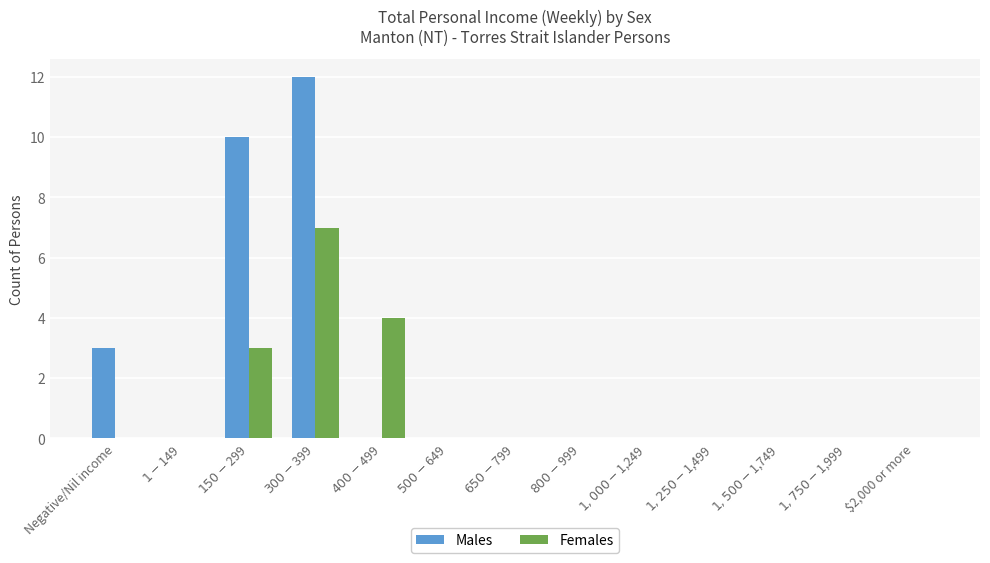

The value of Males at $1,000-$1,249 is 0. True or false?

True